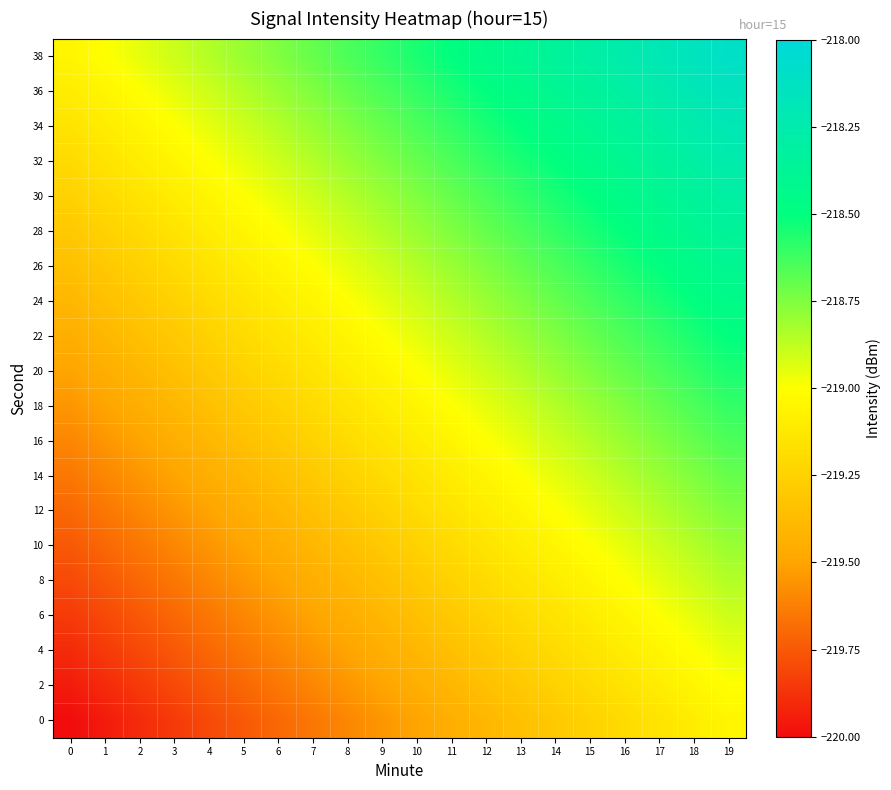

Reading left to right, what are all the values shown in this chart?

0: 0=-220.0	1=-219.9	2=-219.9	3=-219.8	4=-219.8	5=-219.8	6=-219.7	7=-219.7	8=-219.6	9=-219.6	10=-219.5	11=-219.4	12=-219.4	13=-219.3	14=-219.3	15=-219.2	16=-219.2	17=-219.2	18=-219.1	19=-219.1
2: 0=-219.9	1=-219.9	2=-219.8	3=-219.8	4=-219.8	5=-219.7	6=-219.7	7=-219.6	8=-219.6	9=-219.5	10=-219.4	11=-219.4	12=-219.3	13=-219.3	14=-219.2	15=-219.2	16=-219.2	17=-219.1	18=-219.1	19=-219.0
4: 0=-219.9	1=-219.8	2=-219.8	3=-219.8	4=-219.7	5=-219.7	6=-219.6	7=-219.6	8=-219.5	9=-219.4	10=-219.4	11=-219.3	12=-219.3	13=-219.2	14=-219.2	15=-219.2	16=-219.1	17=-219.1	18=-219.0	19=-218.9
6: 0=-219.8	1=-219.8	2=-219.8	3=-219.7	4=-219.7	5=-219.6	6=-219.6	7=-219.5	8=-219.4	9=-219.4	10=-219.3	11=-219.3	12=-219.2	13=-219.2	14=-219.2	15=-219.1	16=-219.1	17=-219.0	18=-218.9	19=-218.9
8: 0=-219.8	1=-219.8	2=-219.7	3=-219.7	4=-219.6	5=-219.6	6=-219.5	7=-219.4	8=-219.4	9=-219.3	10=-219.3	11=-219.2	12=-219.2	13=-219.2	14=-219.1	15=-219.1	16=-219.0	17=-218.9	18=-218.9	19=-218.8
10: 0=-219.8	1=-219.7	2=-219.7	3=-219.6	4=-219.6	5=-219.5	6=-219.4	7=-219.4	8=-219.3	9=-219.3	10=-219.2	11=-219.2	12=-219.2	13=-219.1	14=-219.1	15=-219.0	16=-218.9	17=-218.9	18=-218.8	19=-218.8
12: 0=-219.7	1=-219.7	2=-219.6	3=-219.6	4=-219.5	5=-219.4	6=-219.4	7=-219.3	8=-219.3	9=-219.2	10=-219.2	11=-219.2	12=-219.1	13=-219.1	14=-219.0	15=-218.9	16=-218.9	17=-218.8	18=-218.8	19=-218.8
14: 0=-219.7	1=-219.6	2=-219.6	3=-219.5	4=-219.4	5=-219.4	6=-219.3	7=-219.3	8=-219.2	9=-219.2	10=-219.2	11=-219.1	12=-219.1	13=-219.0	14=-218.9	15=-218.9	16=-218.8	17=-218.8	18=-218.8	19=-218.7
16: 0=-219.6	1=-219.6	2=-219.5	3=-219.4	4=-219.4	5=-219.3	6=-219.3	7=-219.2	8=-219.2	9=-219.2	10=-219.1	11=-219.1	12=-219.0	13=-218.9	14=-218.9	15=-218.8	16=-218.8	17=-218.8	18=-218.7	19=-218.7
18: 0=-219.6	1=-219.5	2=-219.4	3=-219.4	4=-219.3	5=-219.3	6=-219.2	7=-219.2	8=-219.2	9=-219.1	10=-219.1	11=-219.0	12=-218.9	13=-218.9	14=-218.8	15=-218.8	16=-218.8	17=-218.7	18=-218.7	19=-218.6
20: 0=-219.5	1=-219.4	2=-219.4	3=-219.3	4=-219.3	5=-219.2	6=-219.2	7=-219.2	8=-219.1	9=-219.1	10=-219.0	11=-218.9	12=-218.9	13=-218.8	14=-218.8	15=-218.8	16=-218.7	17=-218.7	18=-218.6	19=-218.6
22: 0=-219.4	1=-219.4	2=-219.3	3=-219.3	4=-219.2	5=-219.2	6=-219.2	7=-219.1	8=-219.1	9=-219.0	10=-218.9	11=-218.9	12=-218.8	13=-218.8	14=-218.8	15=-218.7	16=-218.7	17=-218.6	18=-218.6	19=-218.5
24: 0=-219.4	1=-219.3	2=-219.3	3=-219.2	4=-219.2	5=-219.2	6=-219.1	7=-219.1	8=-219.0	9=-218.9	10=-218.9	11=-218.8	12=-218.8	13=-218.8	14=-218.7	15=-218.7	16=-218.6	17=-218.6	18=-218.5	19=-218.4
26: 0=-219.3	1=-219.3	2=-219.2	3=-219.2	4=-219.2	5=-219.1	6=-219.1	7=-219.0	8=-218.9	9=-218.9	10=-218.8	11=-218.8	12=-218.8	13=-218.7	14=-218.7	15=-218.6	16=-218.6	17=-218.5	18=-218.4	19=-218.4
28: 0=-219.3	1=-219.2	2=-219.2	3=-219.2	4=-219.1	5=-219.1	6=-219.0	7=-218.9	8=-218.9	9=-218.8	10=-218.8	11=-218.8	12=-218.7	13=-218.7	14=-218.6	15=-218.6	16=-218.5	17=-218.4	18=-218.4	19=-218.3
30: 0=-219.2	1=-219.2	2=-219.2	3=-219.1	4=-219.1	5=-219.0	6=-218.9	7=-218.9	8=-218.8	9=-218.8	10=-218.8	11=-218.7	12=-218.7	13=-218.6	14=-218.6	15=-218.5	16=-218.4	17=-218.4	18=-218.3	19=-218.3
32: 0=-219.2	1=-219.2	2=-219.1	3=-219.1	4=-219.0	5=-218.9	6=-218.9	7=-218.8	8=-218.8	9=-218.8	10=-218.7	11=-218.7	12=-218.6	13=-218.6	14=-218.5	15=-218.4	16=-218.4	17=-218.3	18=-218.3	19=-218.2
34: 0=-219.2	1=-219.1	2=-219.1	3=-219.0	4=-218.9	5=-218.9	6=-218.8	7=-218.8	8=-218.8	9=-218.7	10=-218.7	11=-218.6	12=-218.6	13=-218.5	14=-218.4	15=-218.4	16=-218.3	17=-218.3	18=-218.2	19=-218.2
36: 0=-219.1	1=-219.1	2=-219.0	3=-218.9	4=-218.9	5=-218.8	6=-218.8	7=-218.8	8=-218.7	9=-218.7	10=-218.6	11=-218.6	12=-218.5	13=-218.4	14=-218.4	15=-218.3	16=-218.3	17=-218.2	18=-218.2	19=-218.2
38: 0=-219.1	1=-219.0	2=-218.9	3=-218.9	4=-218.8	5=-218.8	6=-218.8	7=-218.7	8=-218.7	9=-218.6	10=-218.6	11=-218.5	12=-218.4	13=-218.4	14=-218.3	15=-218.3	16=-218.2	17=-218.2	18=-218.2	19=-218.1